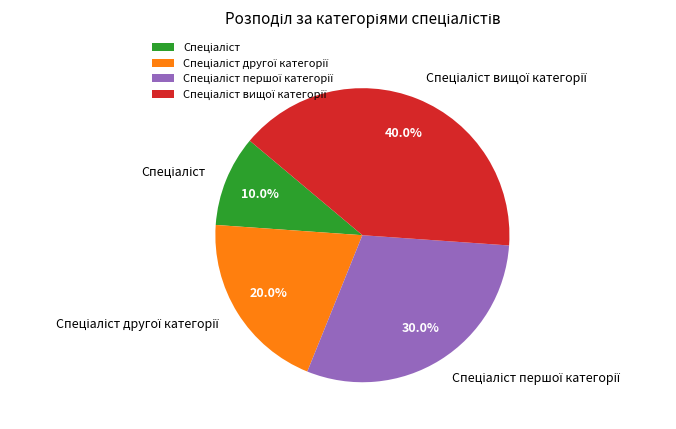

Is there a majority slice in this chart?

No